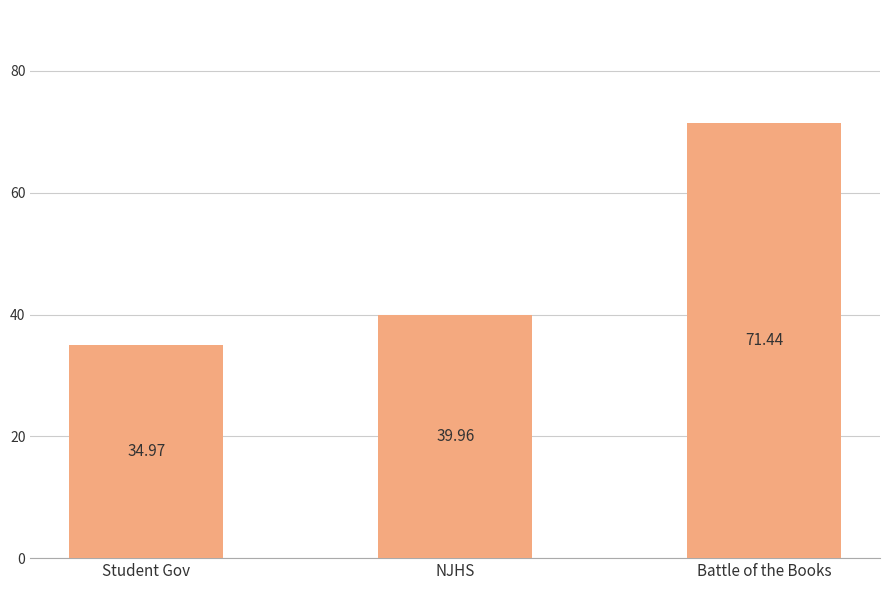

What position from the right is Student Gov?

3